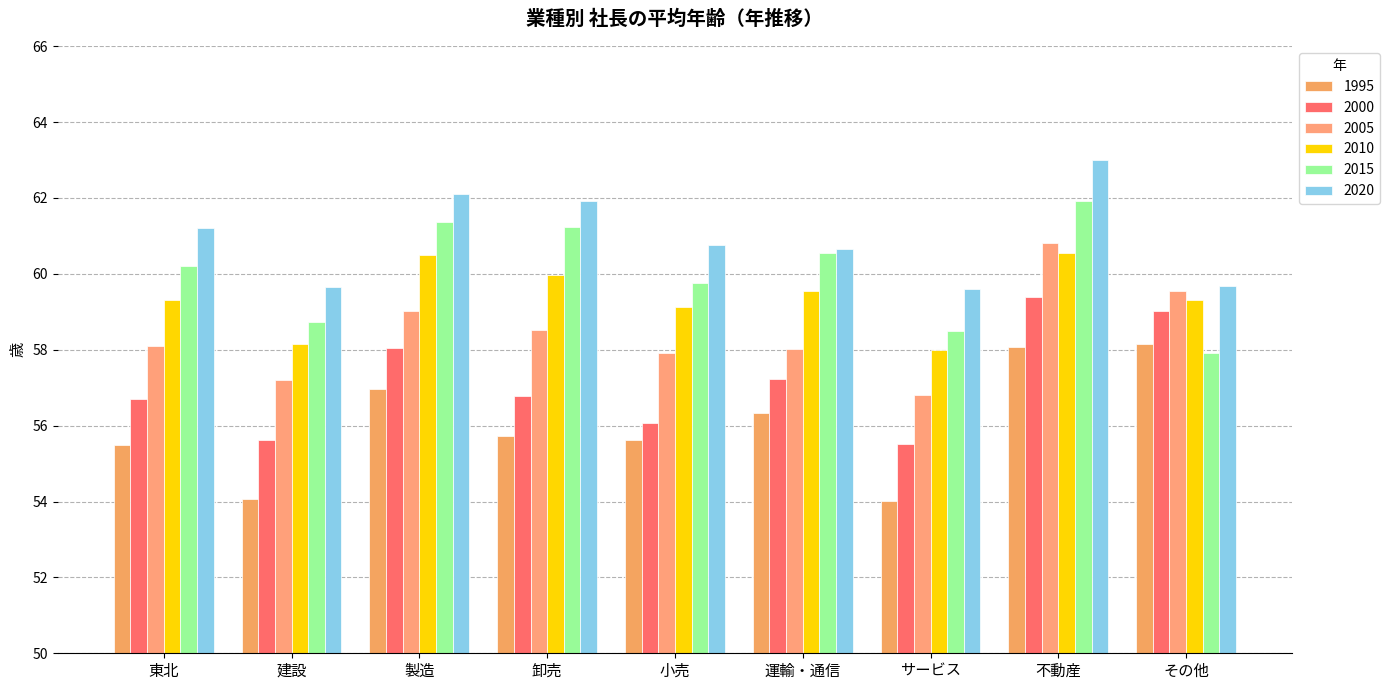

What is the greatest value displayed?

63.0